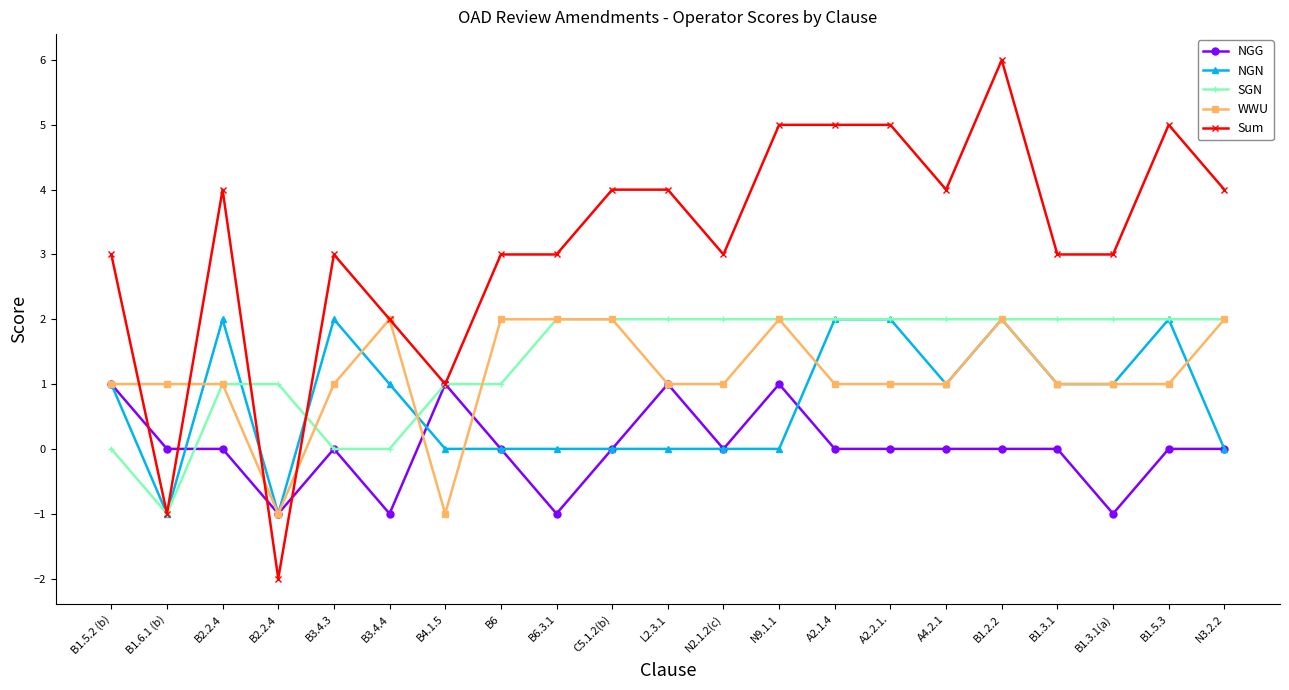

What are all the series names shown in the legend?

NGG, NGN, SGN, WWU, Sum